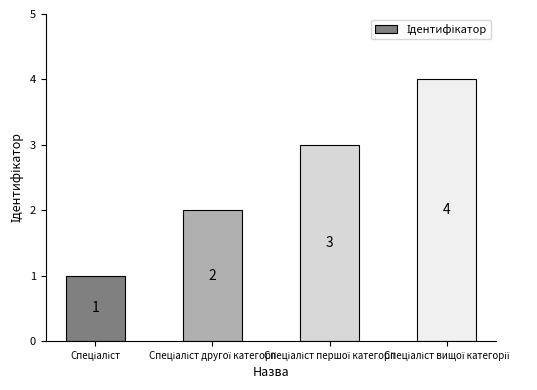

Reading left to right, transcribe all the data shown in this chart.

1	2	3	4